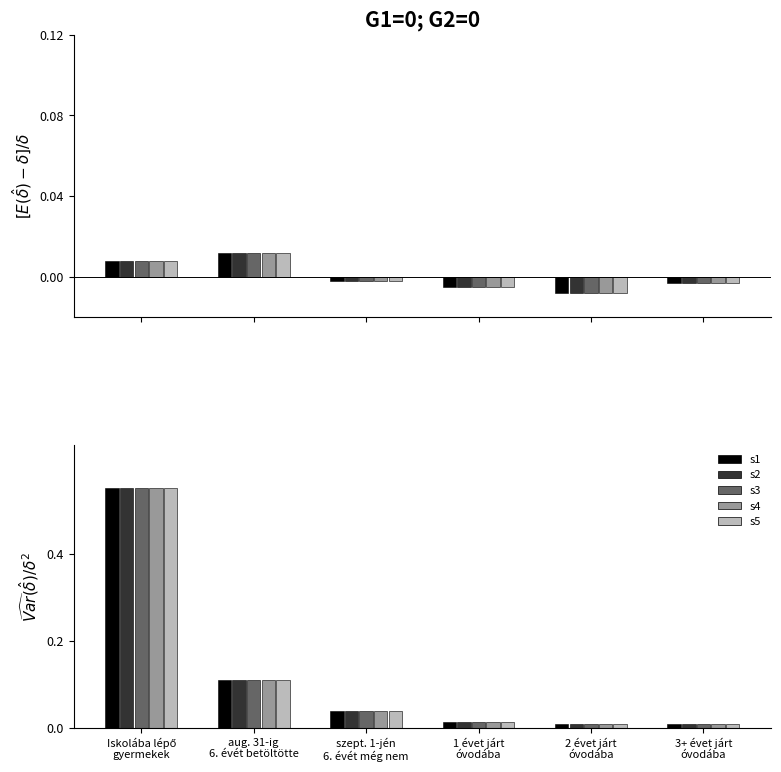

At how many categories does at least one series exceed 0?

6